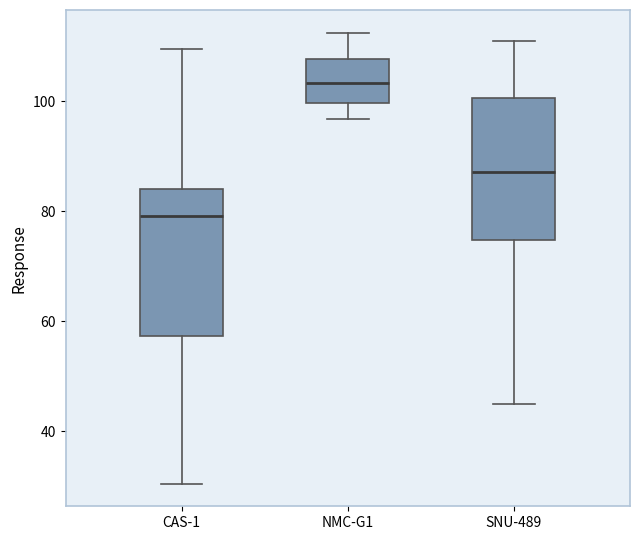

Reading left to right, transcribe this box plot: for each box, give where its median line is, the range the box spans, and where its two whiskers end, as read against the y-axis. The values are not printed on the chart, so give them approximately, as read against the axis.

CAS-1: median 80, box 58 to 84, whiskers 30 to 110
NMC-G1: median 104, box 100 to 108, whiskers 96 to 112
SNU-489: median 88, box 74 to 100, whiskers 46 to 112